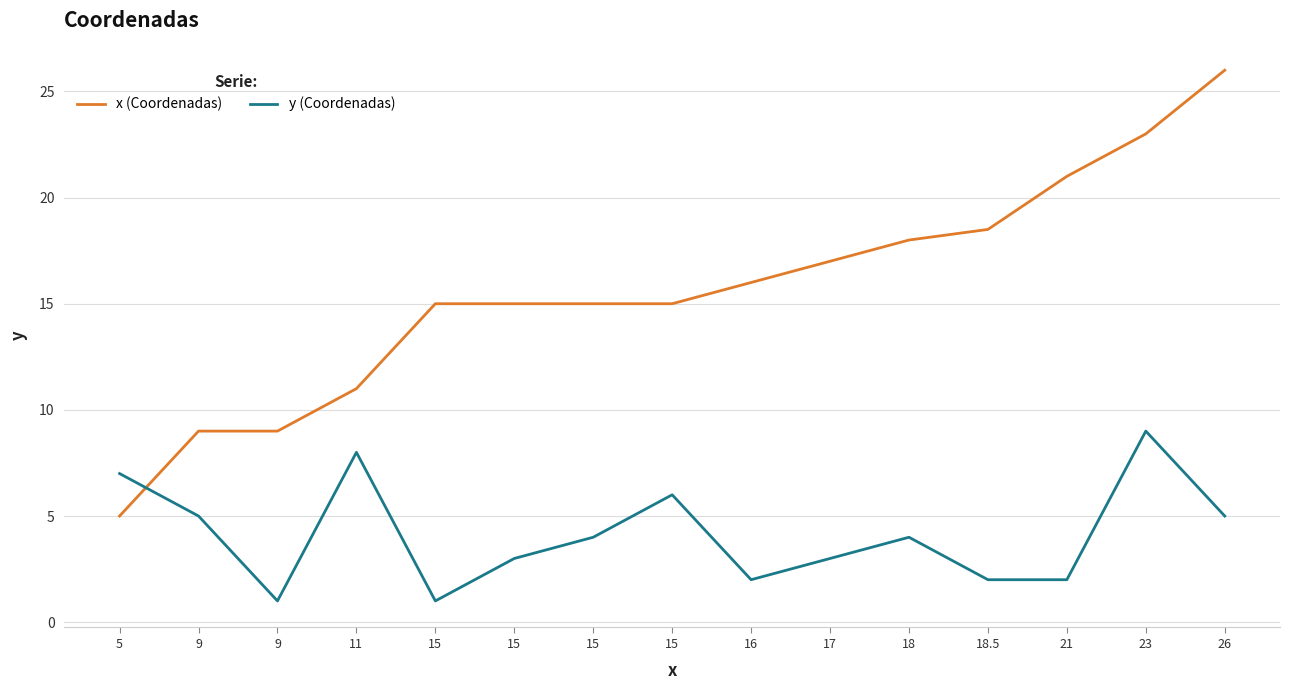

Rank the series at 15 from lowest to highest value.

y (Coordenadas), x (Coordenadas)